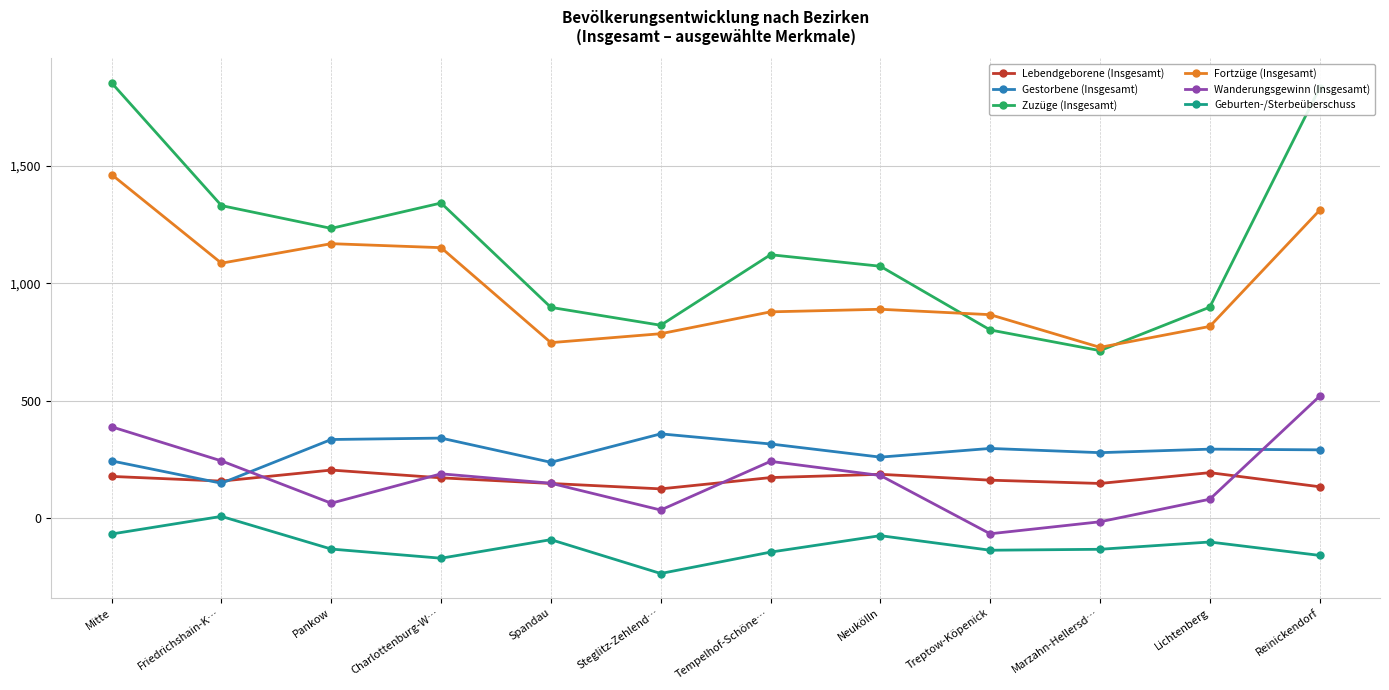

The value of Gestorbene (Insgesamt) at Friedrichshain-K… is 270. True or false?

False